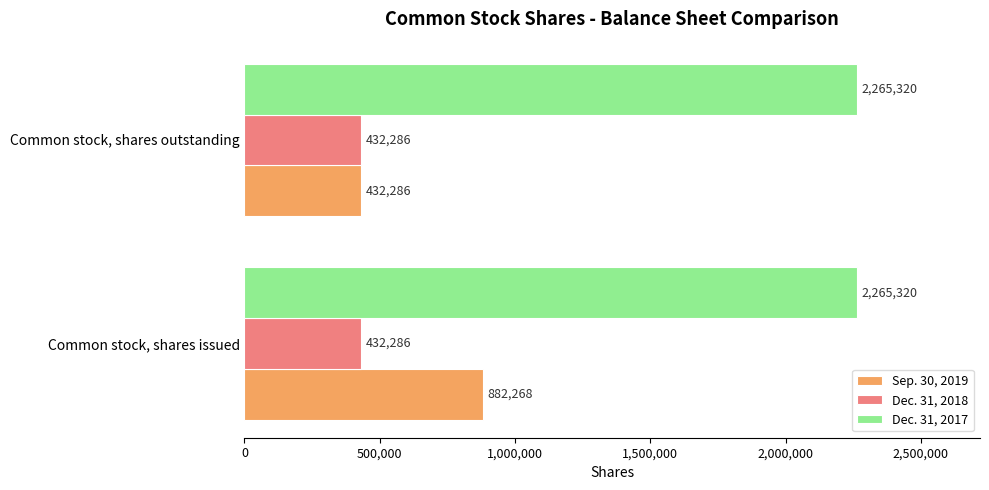

What is the maximum value for Dec. 31, 2017?

2265320